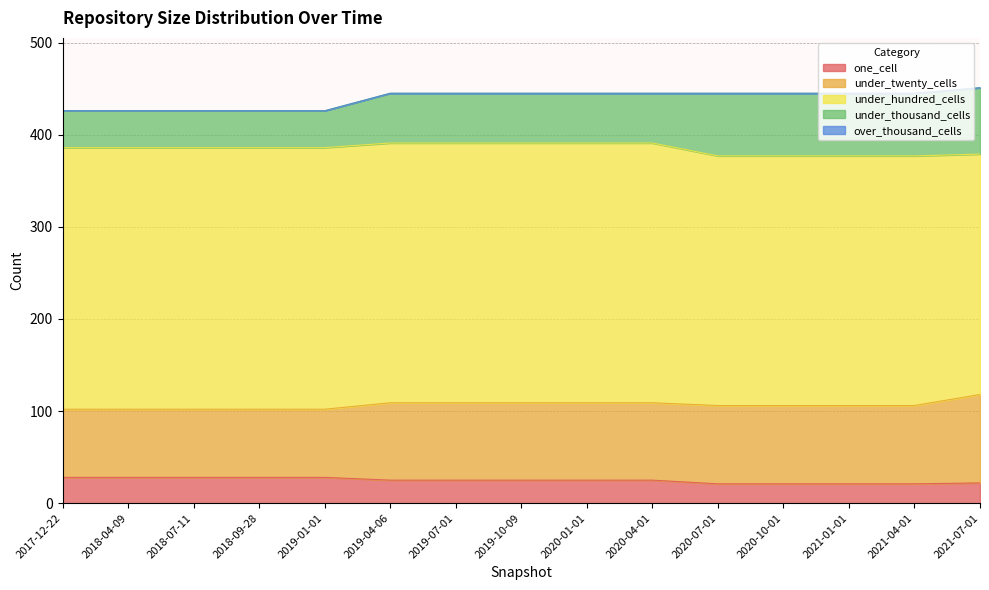

Reading right to left, list all the values displayed in this chart.

one_cell: 22	21	21	21	21	25	25	25	25	25	28	28	28	28	28
under_twenty_cells: 96	85	85	85	85	84	84	84	84	84	74	74	74	74	74
under_hundred_cells: 261	271	271	271	271	282	282	282	282	282	284	284	284	284	284
under_thousand_cells: 72	68	68	68	68	54	54	54	54	54	40	40	40	40	40
over_thousand_cells: 0	0	0	0	0	0	0	0	0	0	0	0	0	0	0